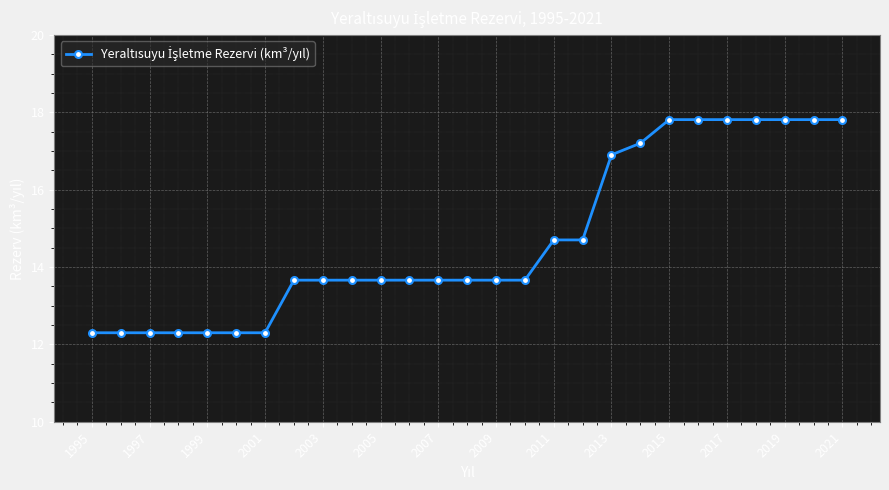

What is the smallest value displayed?

12.3